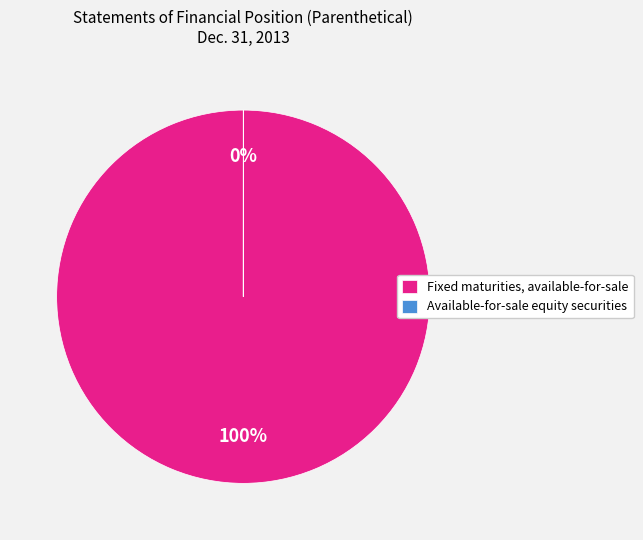

Which slice is the largest?

Fixed maturities, available-for-sale